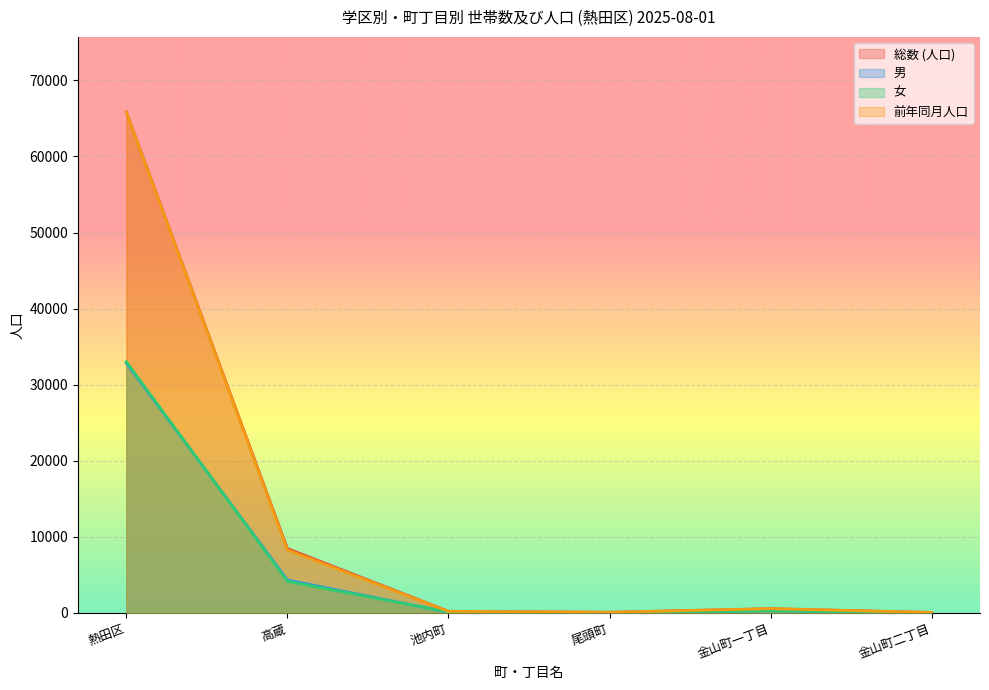

What is the value of the 前年同月人口 point at the 5th from the left?

555